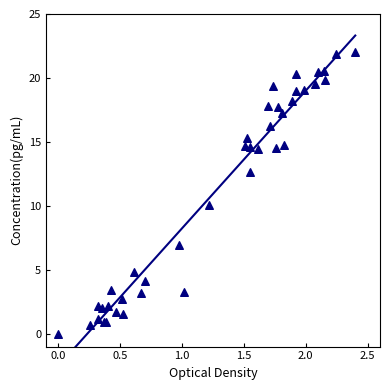

What Y value in the scatter plot is closest to 11?

10.1